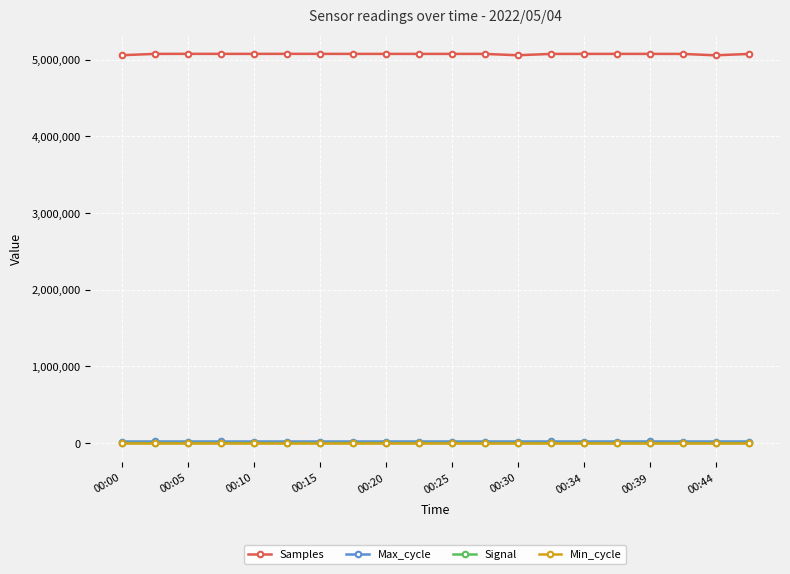

True or false: Min_cycle and Samples intersect in this chart.

False